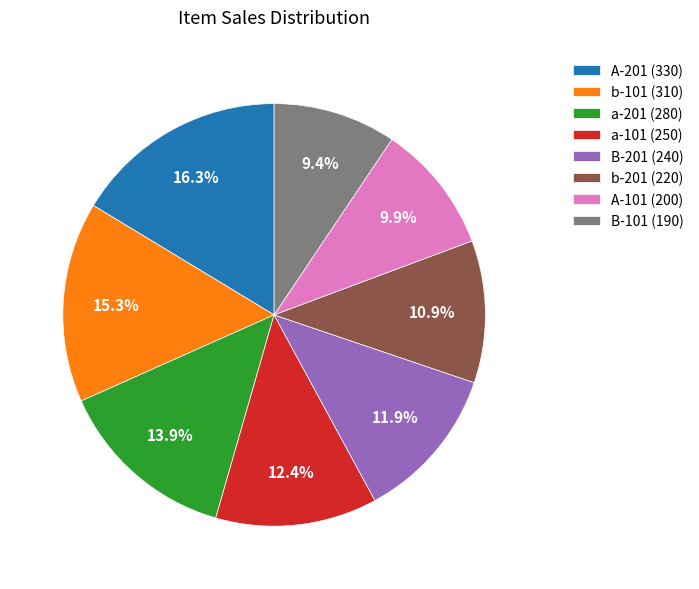

How many slices are in this pie chart?

8